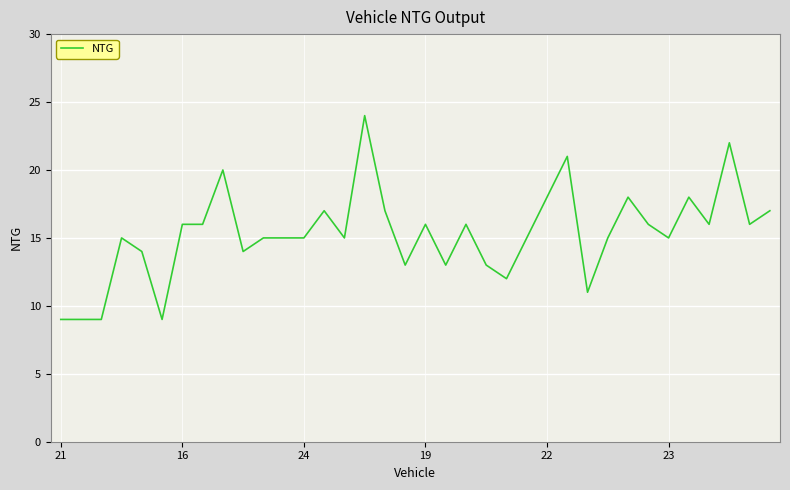

What is the smallest value displayed?

9